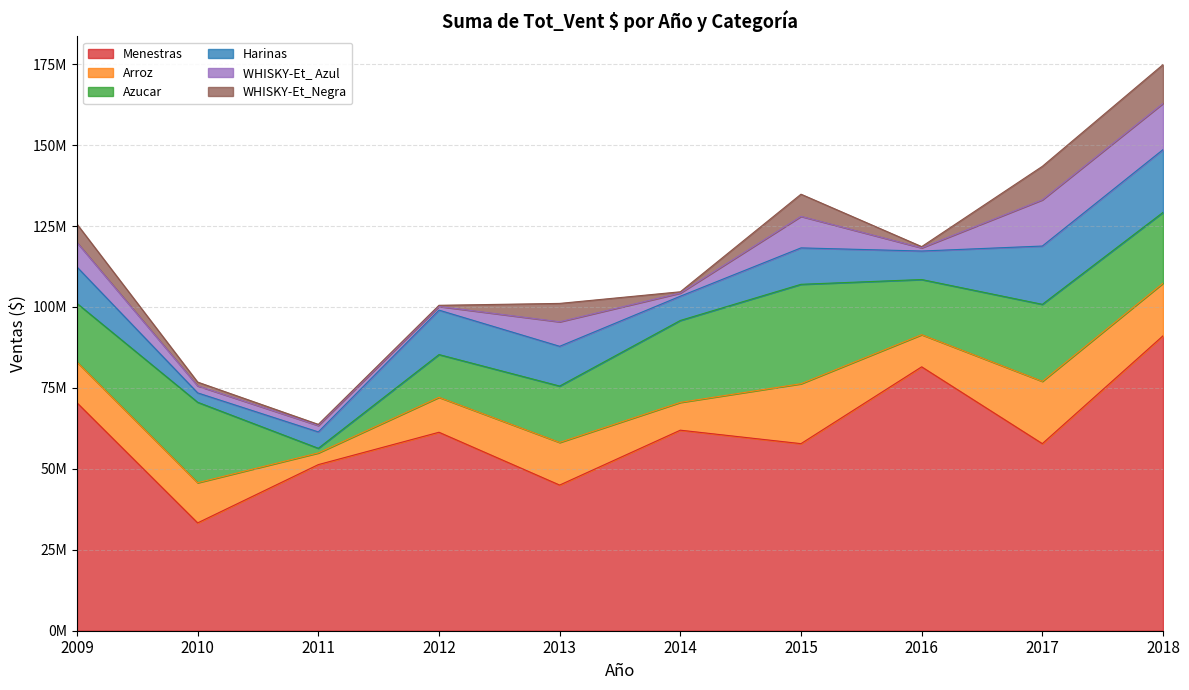

Which series has the largest total across all categories?

Menestras